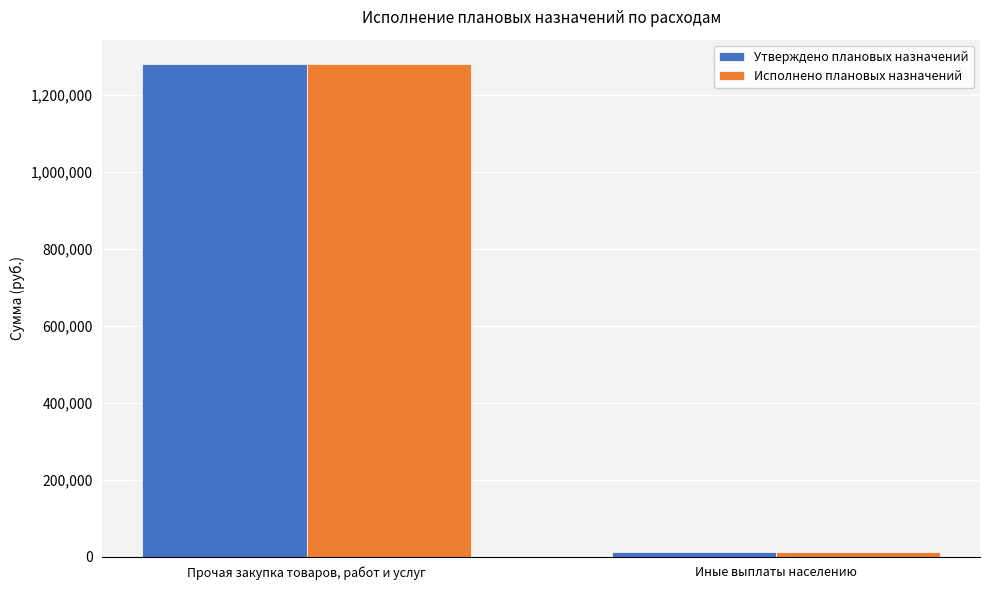

What is the sum of the Утверждено плановых назначений values at Прочая закупка товаров, работ и услуг and Иные выплаты населению?

1291691.6